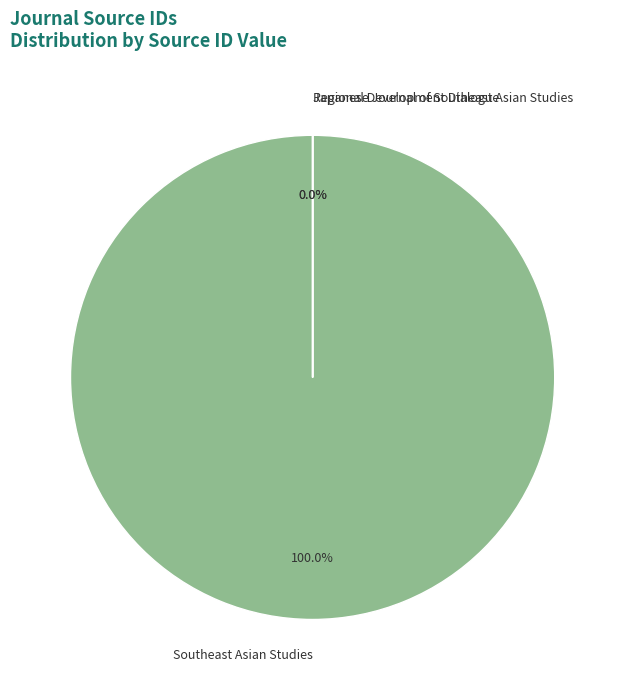

Which has a higher value, Regional Development Dialogue or Southeast Asian Studies?

Southeast Asian Studies